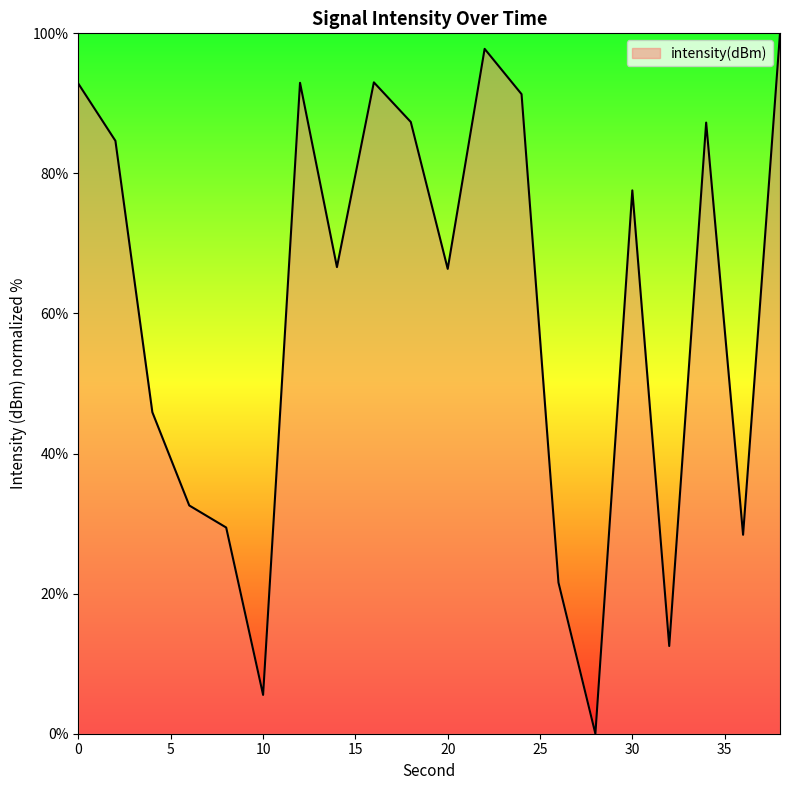

True or false: there are more than 1 points higher than both neighbors.

True